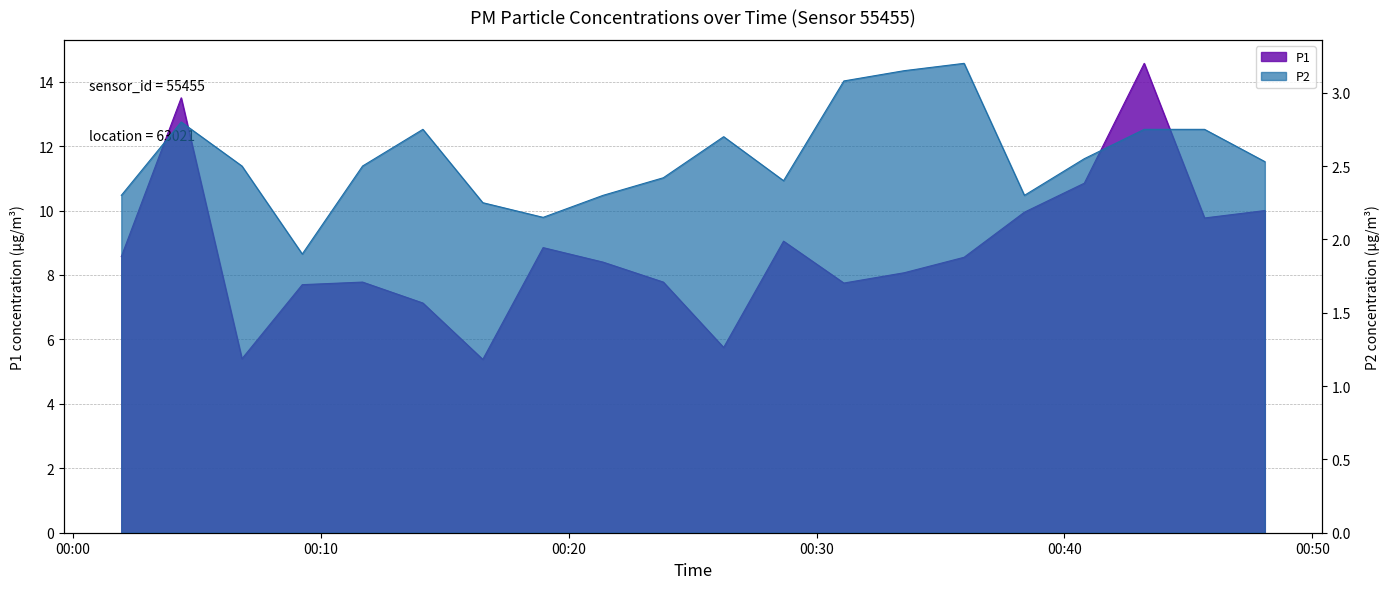

How many interior local peaks does the P2 series have?

4